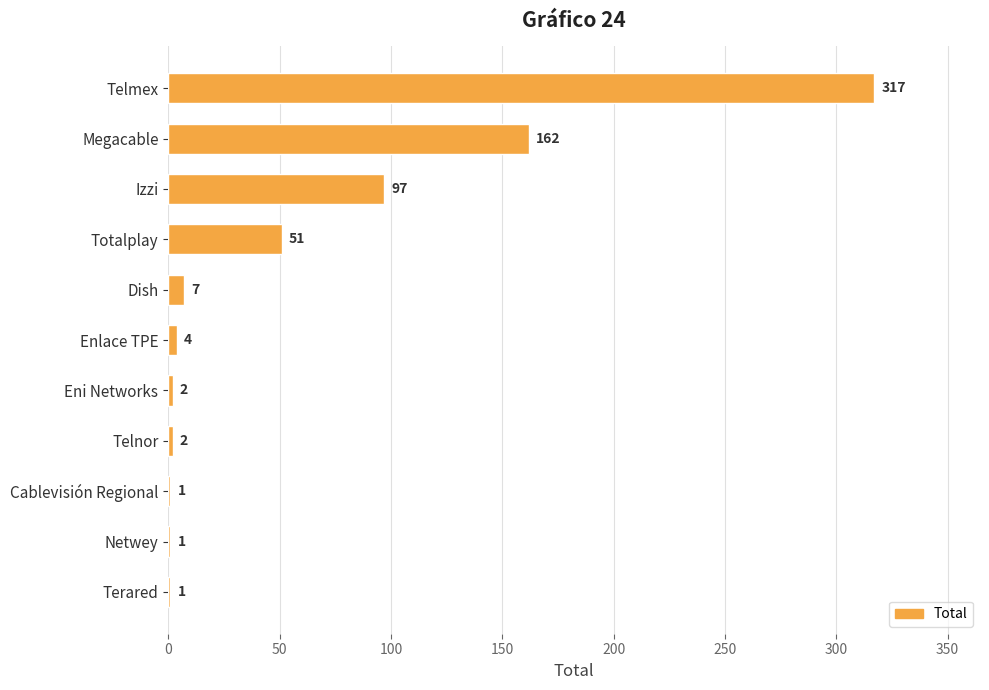

Reading bottom to top, transcribe all the data shown in this chart.

Terared=1	Netwey=1	Cablevisión Regional=1	Telnor=2	Eni Networks=2	Enlace TPE=4	Dish=7	Totalplay=51	Izzi=97	Megacable=162	Telmex=317